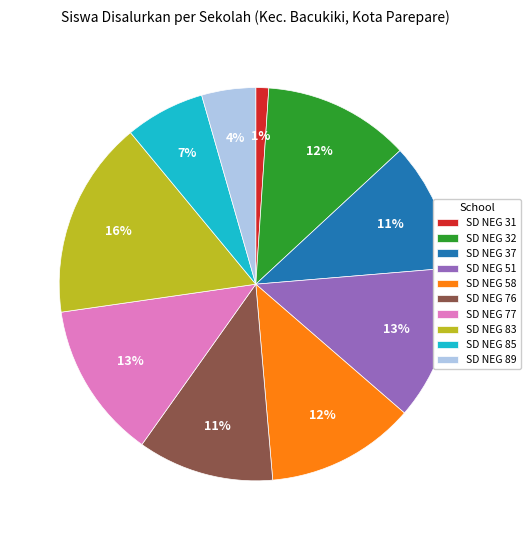

To the nearest percent, what portion does SD NEG 83 represent?

16%